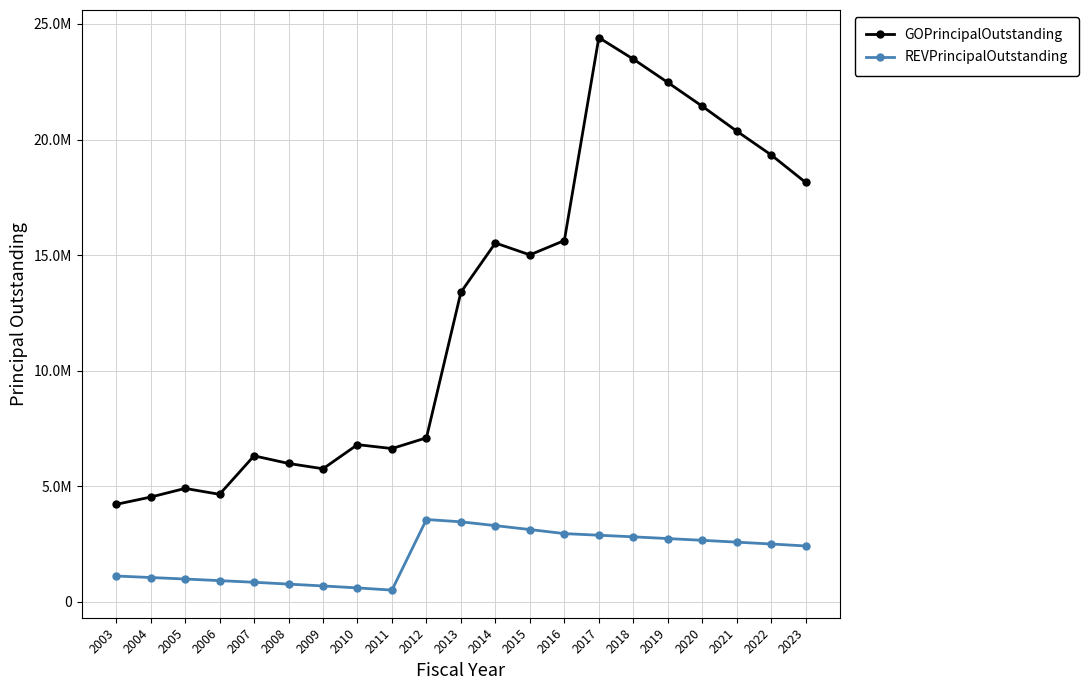

What is the sum of the REVPrincipalOutstanding values at 2018 and 2008?

3575000